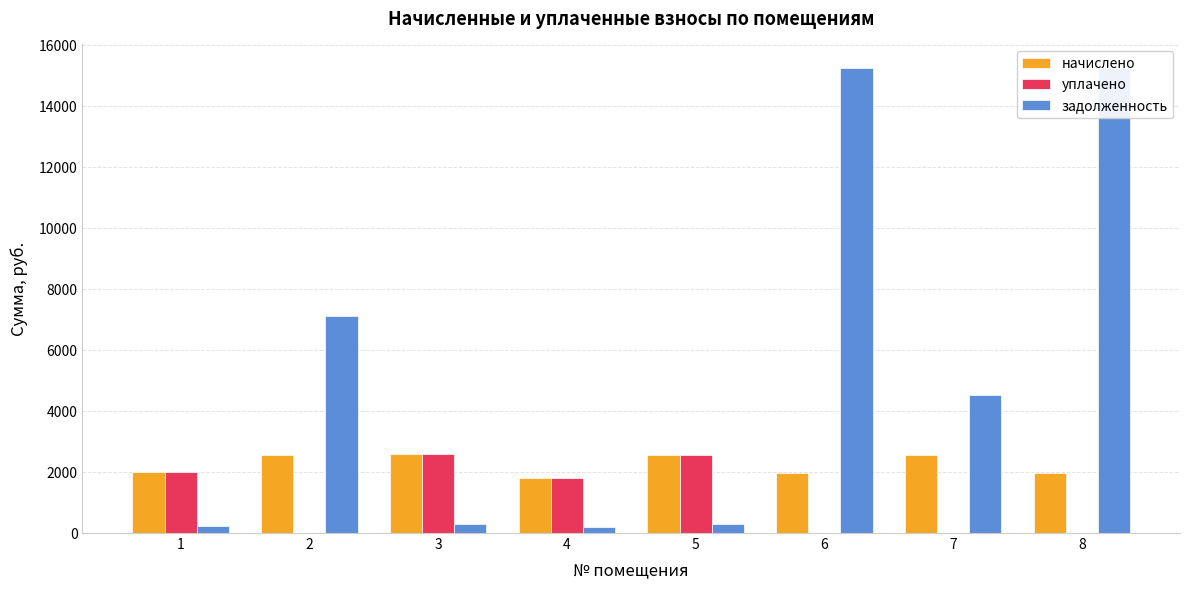

At 4, list the series in order from smallest to largest.

задолженность, начислено, уплачено